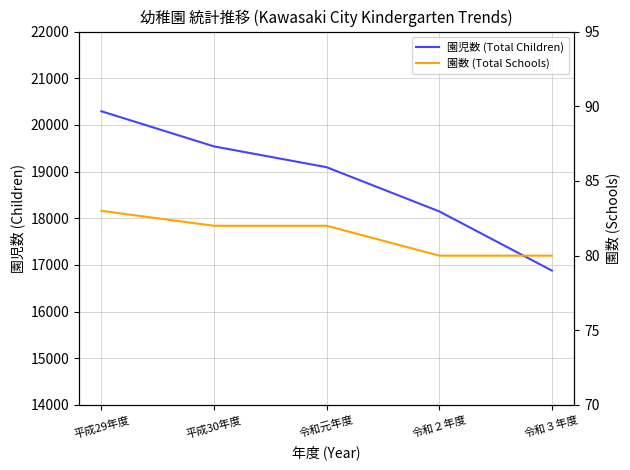

True or false: 園数 (Total Schools) has more than 2 points higher than both neighbors.

False